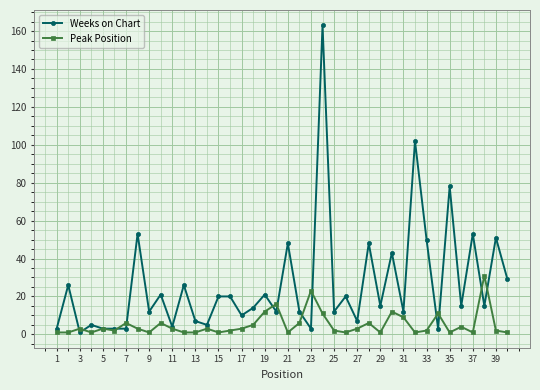

Which series has the largest range (max minus min)?

Weeks on Chart